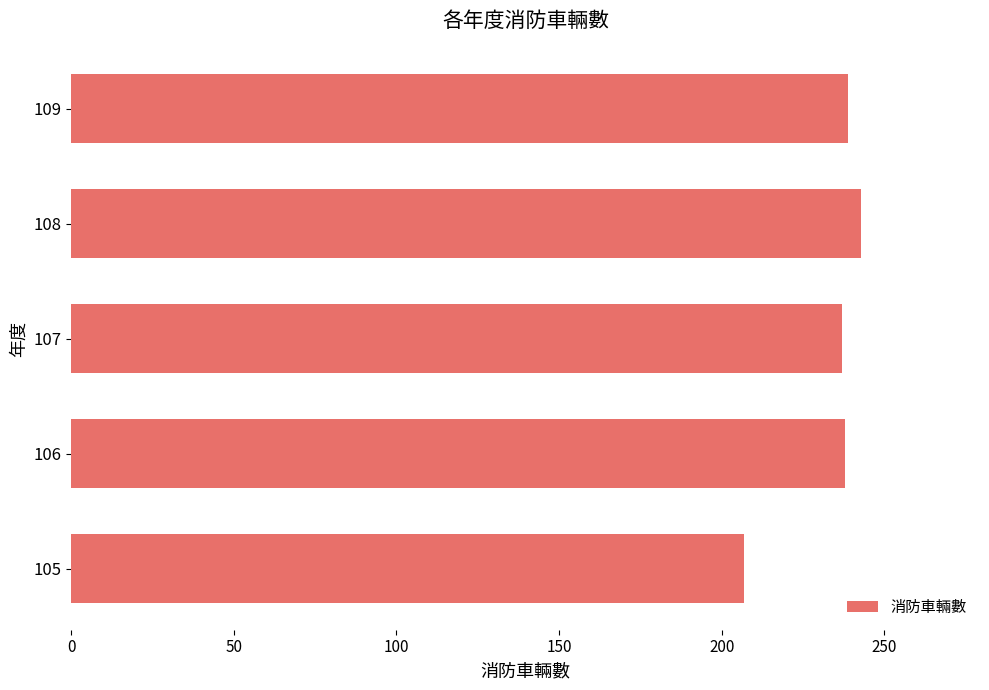

What is the change in value from 105 to 106?

+31